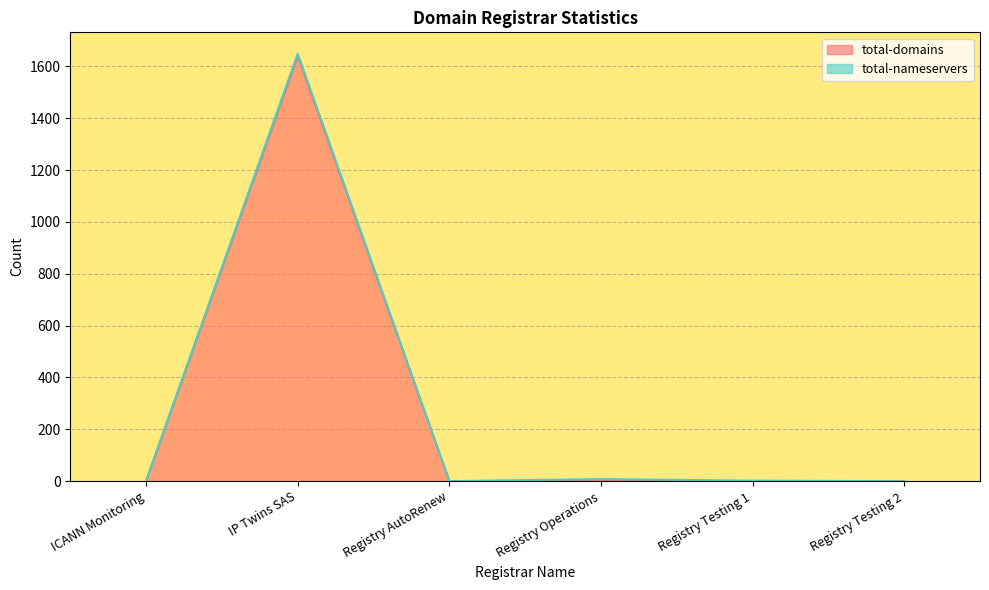

Reading left to right, transcribe all the data shown in this chart.

ICANN Monitoring=1	IP Twins SAS=1641	Registry AutoRenew=0	Registry Operations=2	Registry Testing 1=0	Registry Testing 2=0